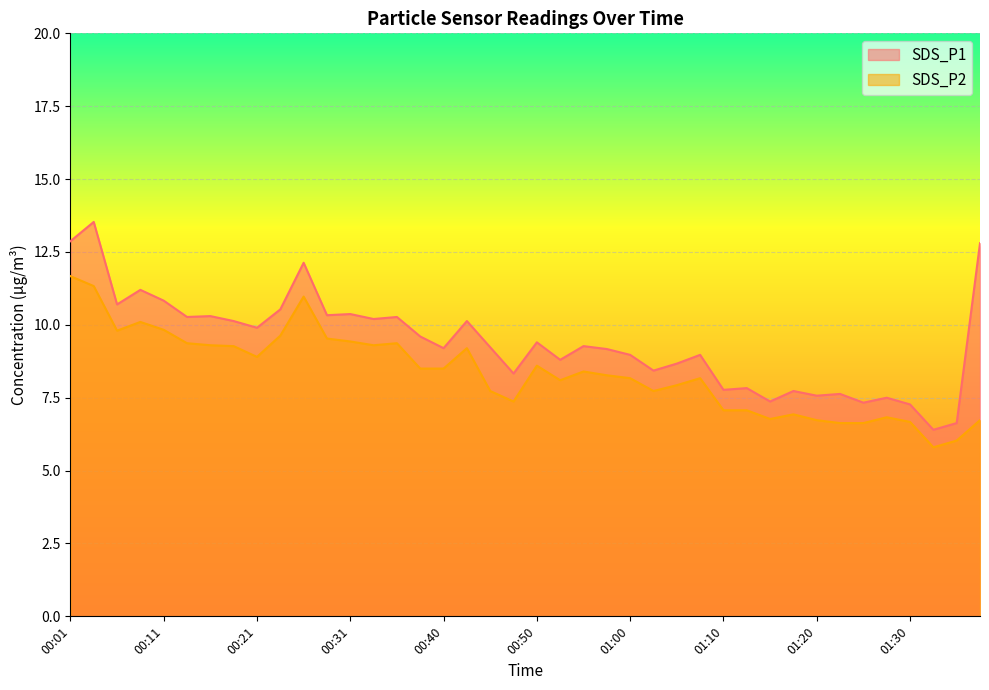

What is the highest value of the SDS_P2 series?

11.7